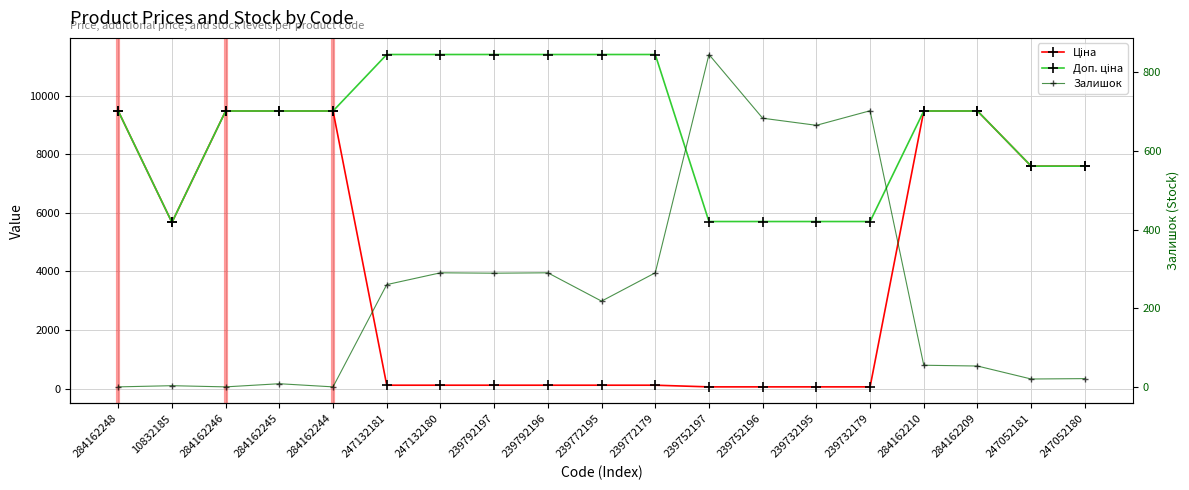

What is the difference between the second highest and minimum values in the Доп. ціна series?

5736.2